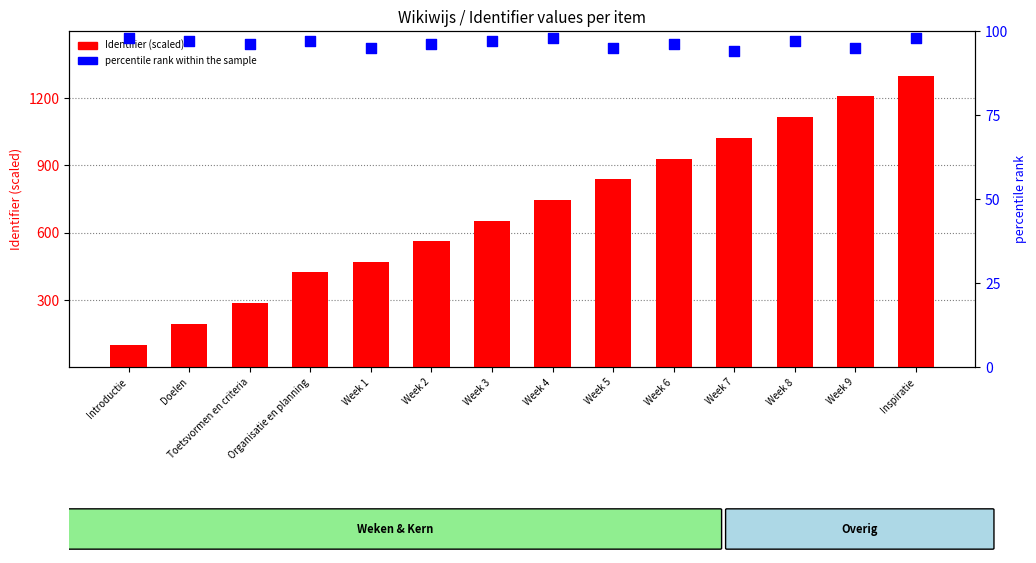

Which series contains the lowest Y value?

percentile rank within the sample